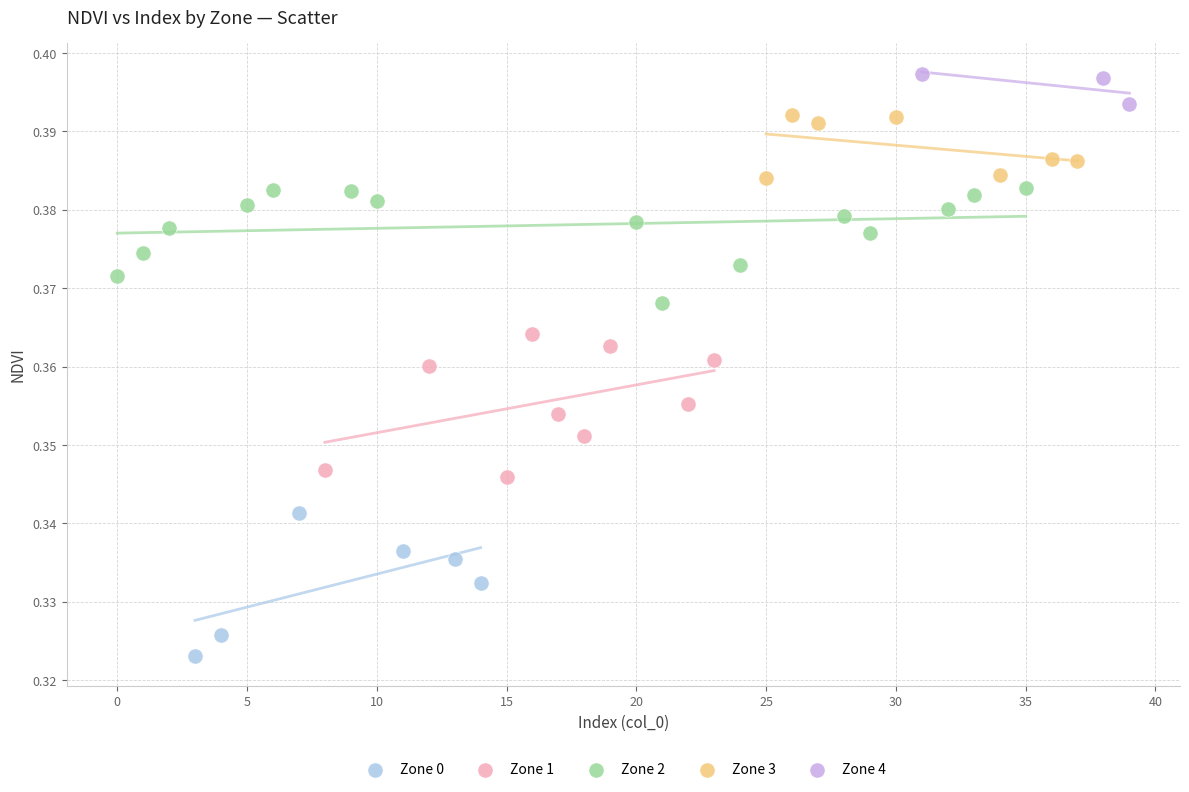

Which series reaches the minimum Y coordinate?

Zone 0